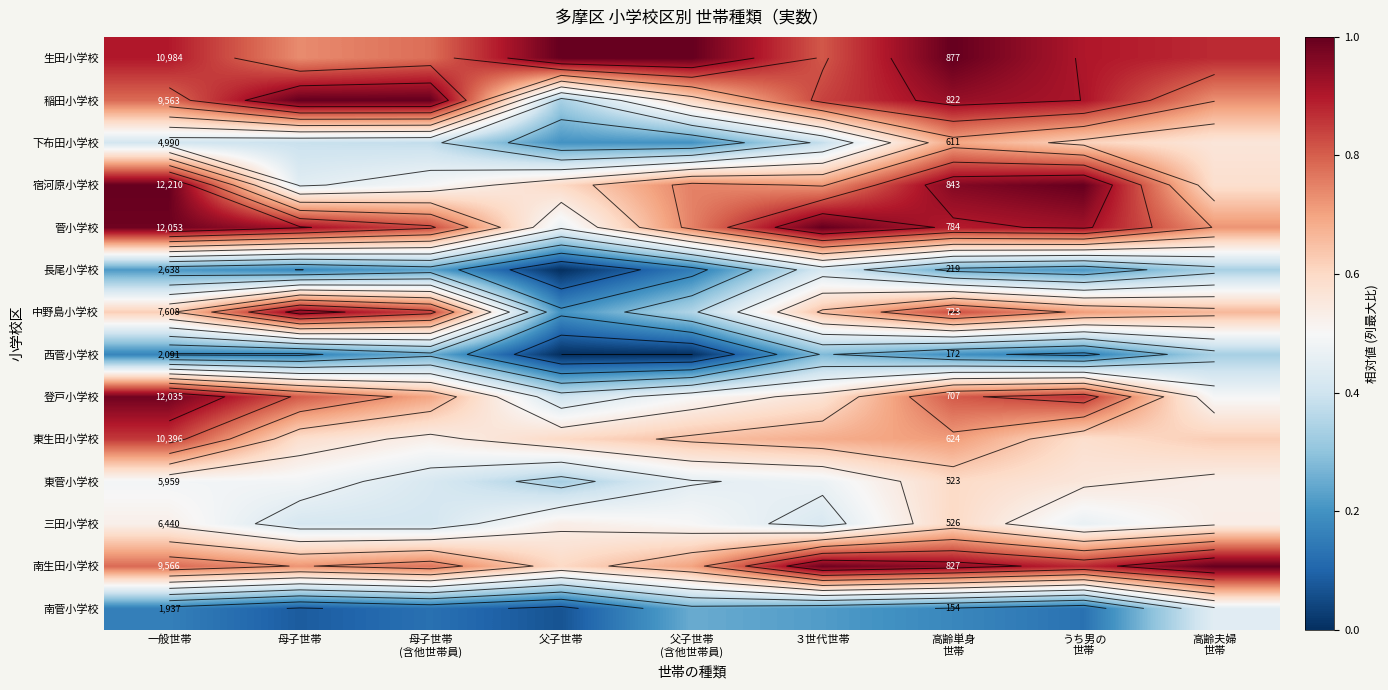

True or false: 菅小学校 has a value of 1.0 at 父子世帯 (含他世帯員).

False